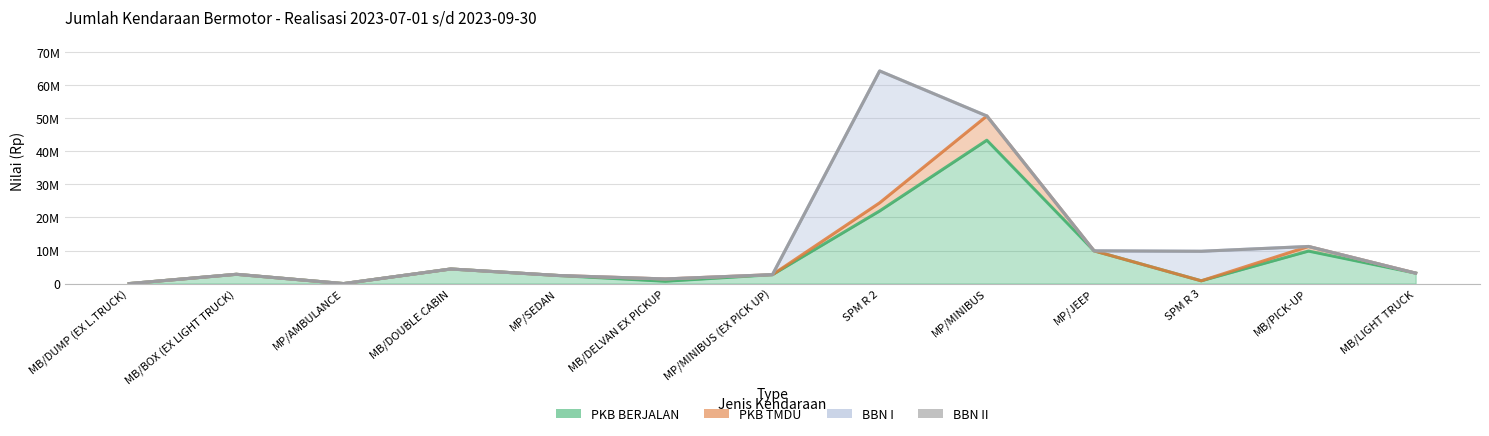

Count the number of data series in this chart.

4